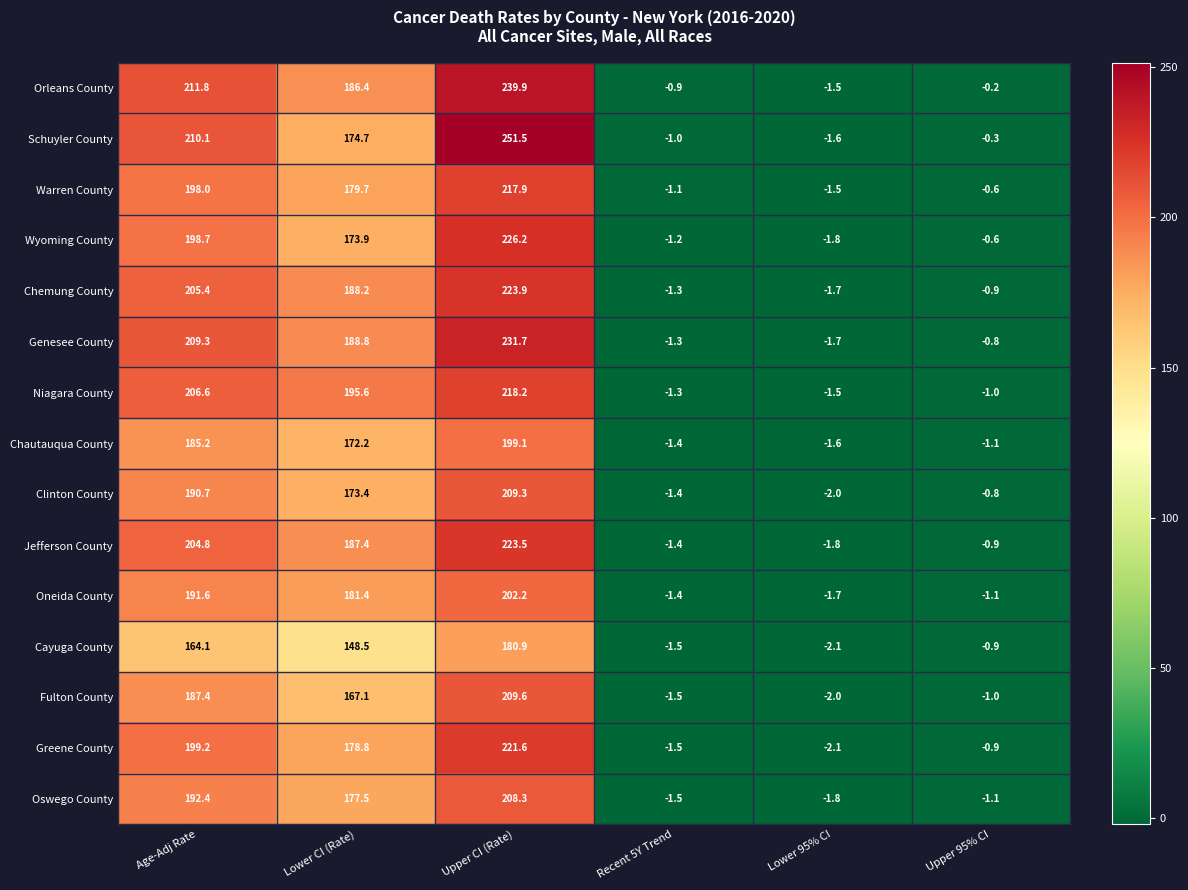

Between Age-Adj Rate and Upper CI (Rate), which series saw the biggest shift?

Schuyler County